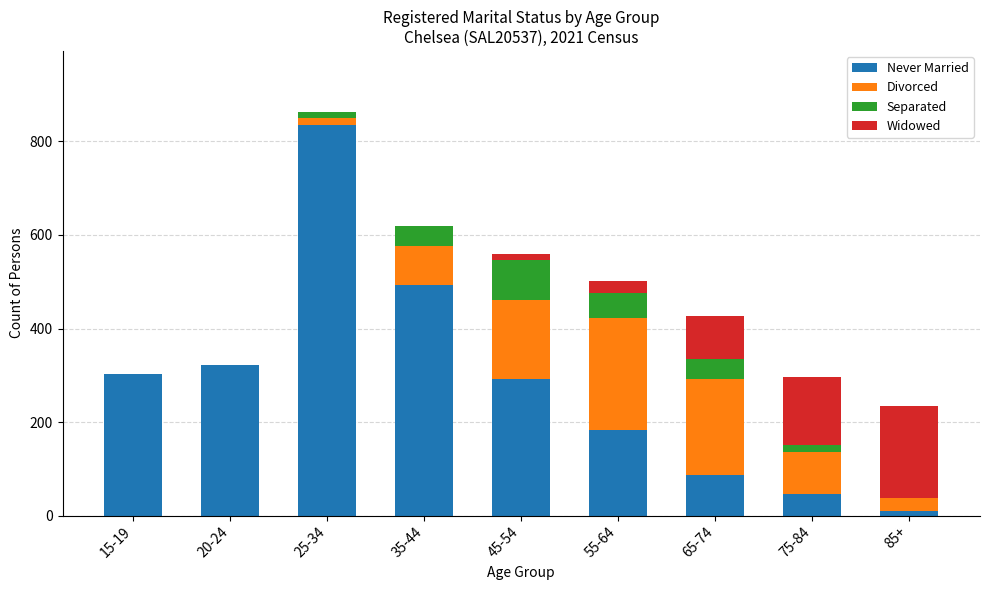

At which label does Never Married reach its peak?

25-34